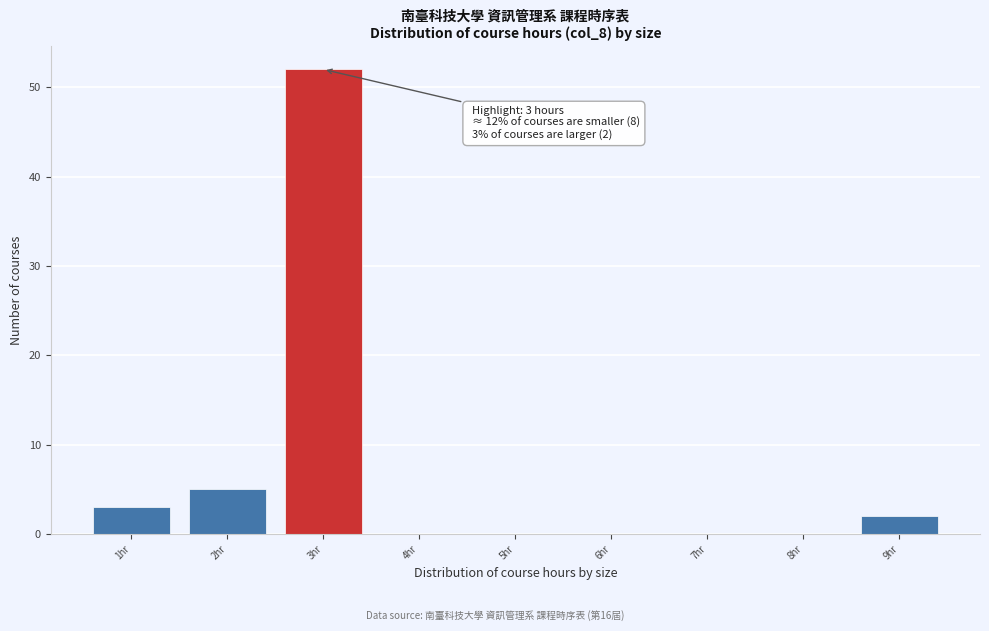

Over which range of the x-axis is the bar tallest?

2.5 to 3.5